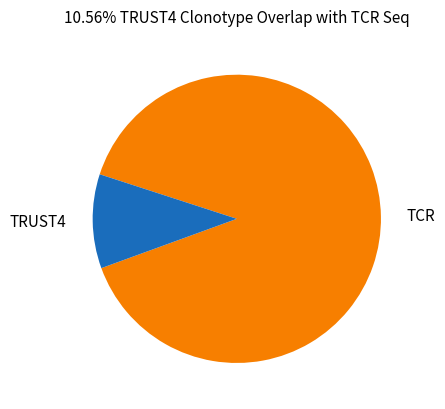

Is the sum of TCR and TRUST4 greater than half?

Yes